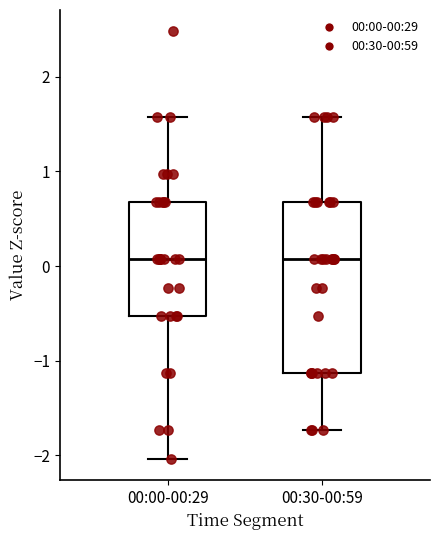

Reading left to right, transcribe this box plot: for each box, give where its median line is, the range the box spans, and where its two whiskers end, as read against the y-axis. The values are not printed on the chart, so give them approximately, as read against the axis.

00:00-00:29: median 0.1, box -0.5 to 0.7, whiskers -2.0 to 1.6
00:30-00:59: median 0.1, box -1.1 to 0.7, whiskers -1.7 to 1.6